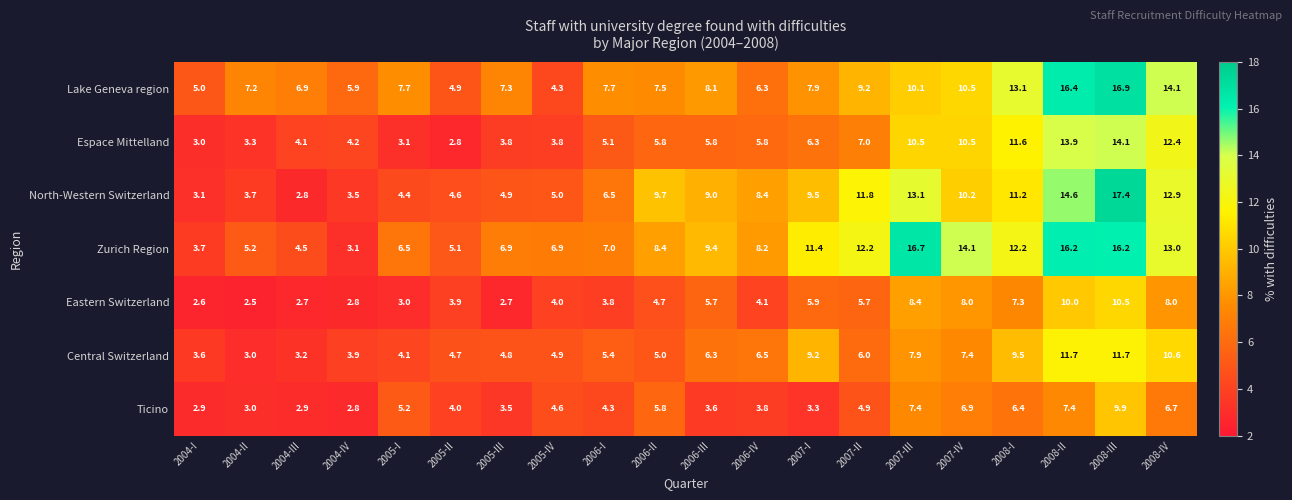

At 2007-I, list the series in order from largest to smallest.

Zurich Region, North-Western Switzerland, Central Switzerland, Lake Geneva region, Espace Mittelland, Eastern Switzerland, Ticino